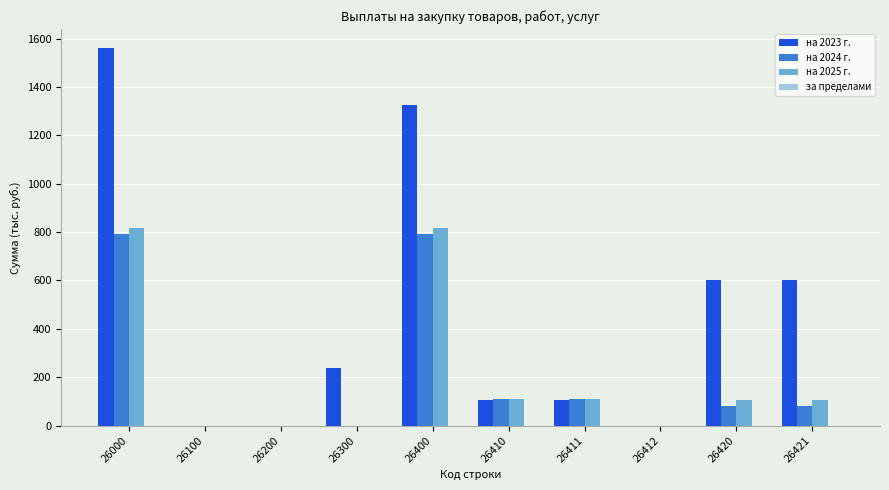

At which label does на 2023 г. reach its peak?

26000